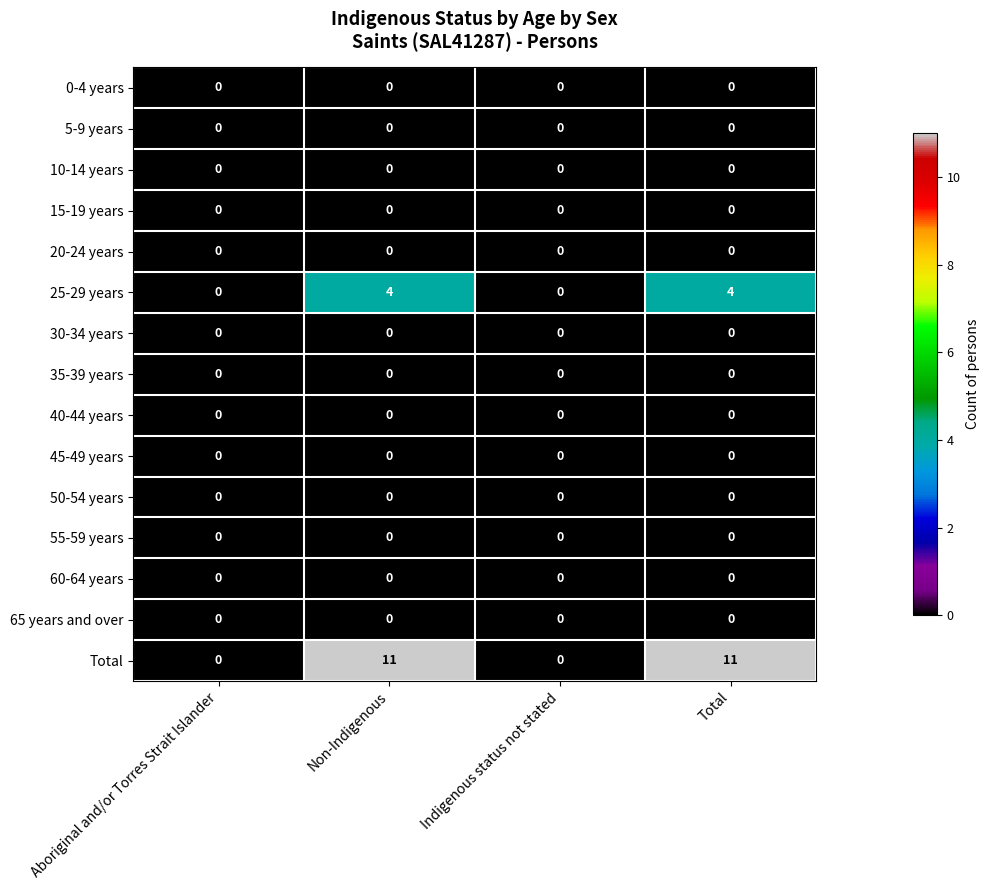

What is the difference between the maximum and minimum values in the 25-29 years series?

4